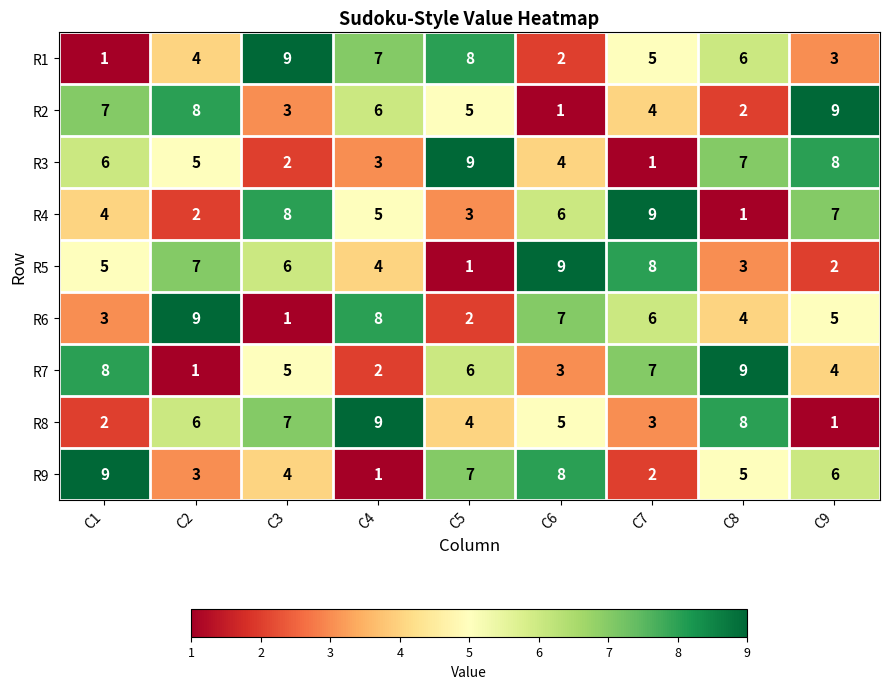

Between C4 and C8, which series saw the biggest shift?

R7